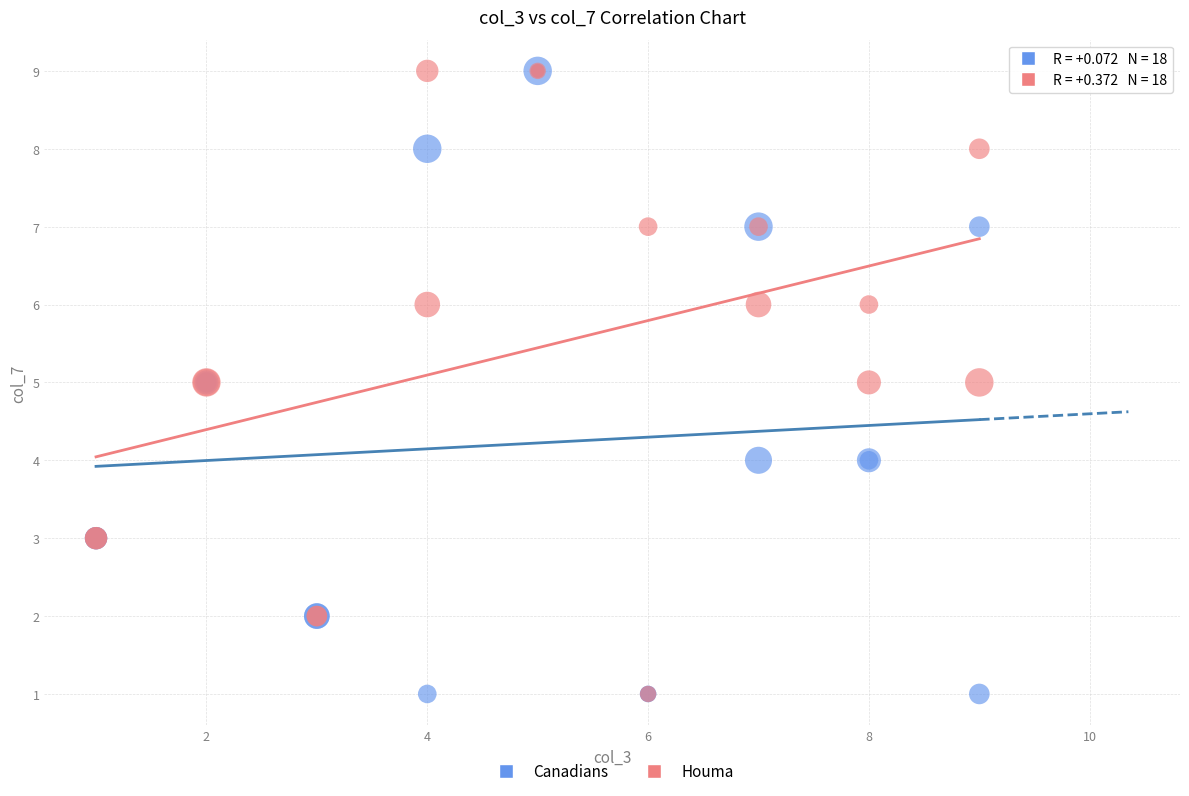

What are all the series names shown in the legend?

Canadians, Houma